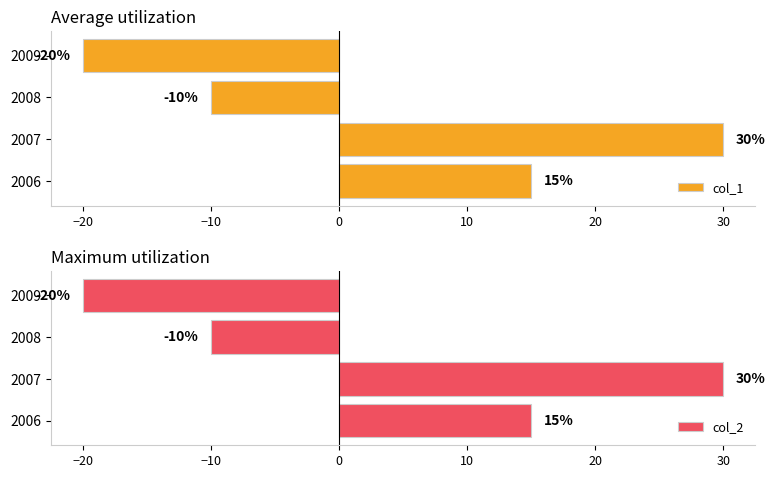

What is the minimum value for col_2?

-20